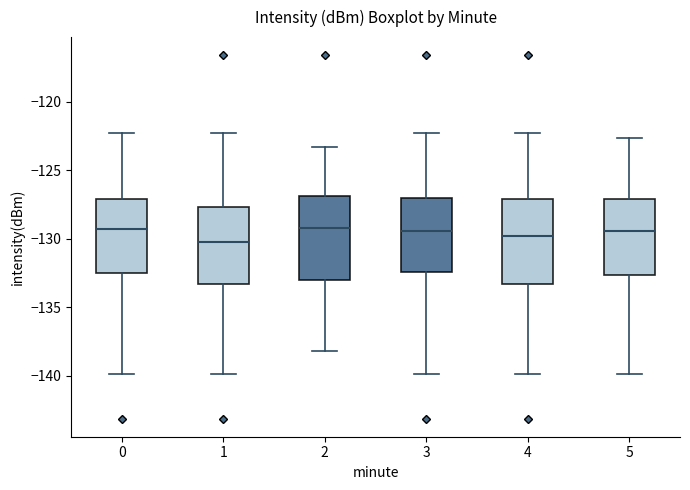

Reading left to right, transcribe this box plot: for each box, give where its median line is, the range the box spans, and where its two whiskers end, as read against the y-axis. The values are not printed on the chart, so give them approximately, as read against the axis.

0: median -129.5, box -132.5 to -127.0, whiskers -140.0 to -122.5
1: median -130.0, box -133.5 to -127.5, whiskers -140.0 to -122.5
2: median -129.5, box -133.0 to -127.0, whiskers -138.0 to -123.5
3: median -129.5, box -132.5 to -127.0, whiskers -140.0 to -122.5
4: median -130.0, box -133.5 to -127.0, whiskers -140.0 to -122.5
5: median -129.5, box -132.5 to -127.0, whiskers -140.0 to -122.5